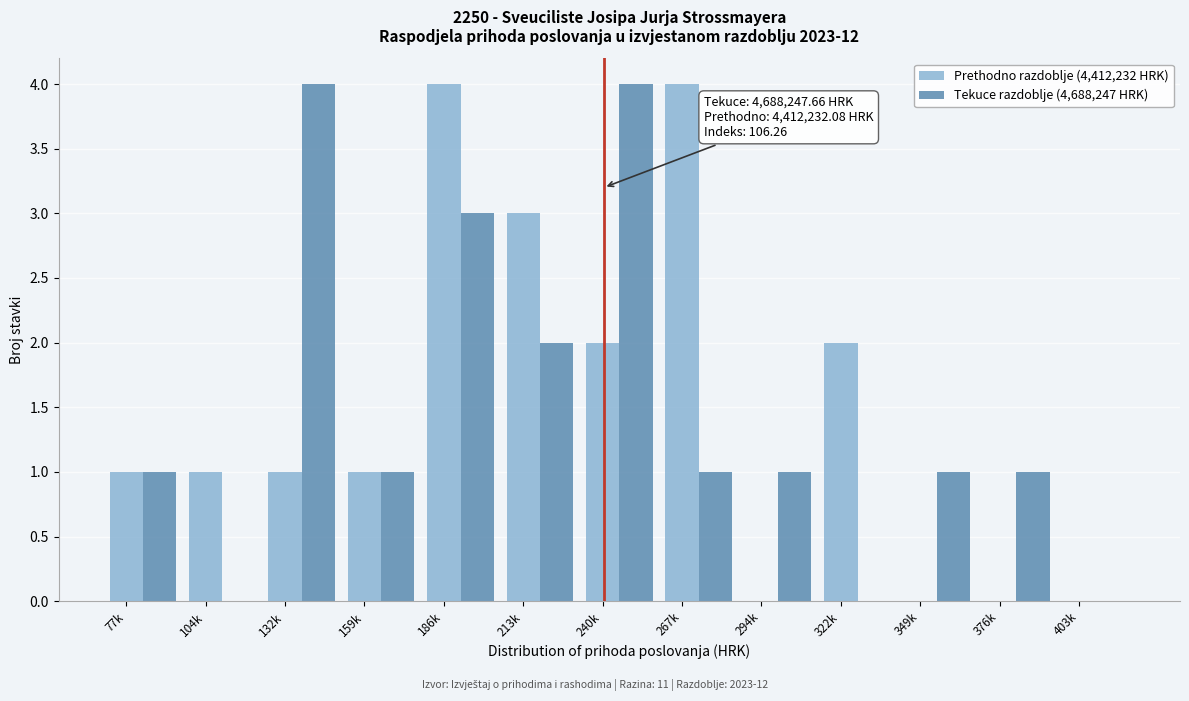

At which category is the sum across all series the highest?

186k